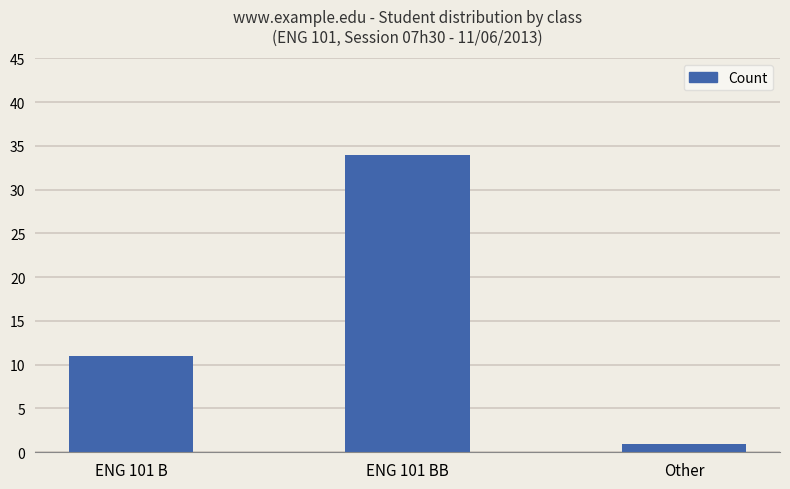

Where is the data nearest to the value 17?

ENG 101 B